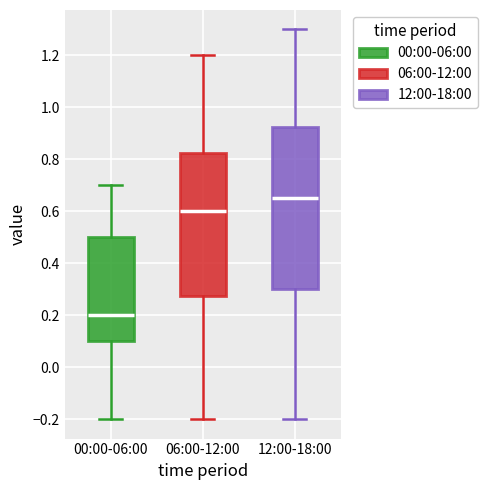

Which box has the lowest median line?

00:00-06:00